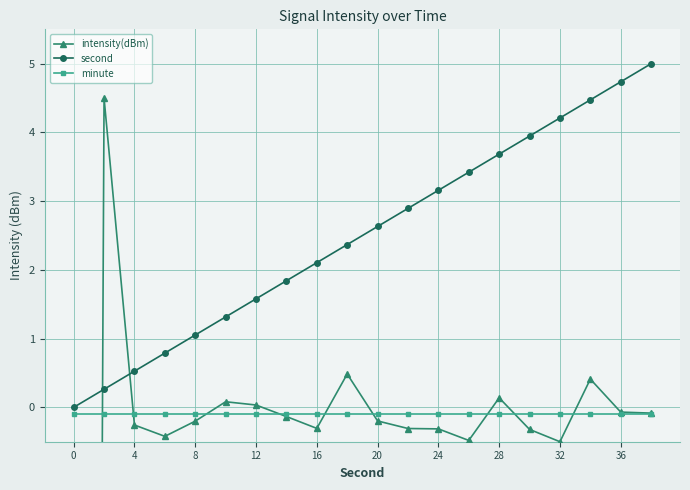

How many negative values does the intensity(dBm) series have?

14